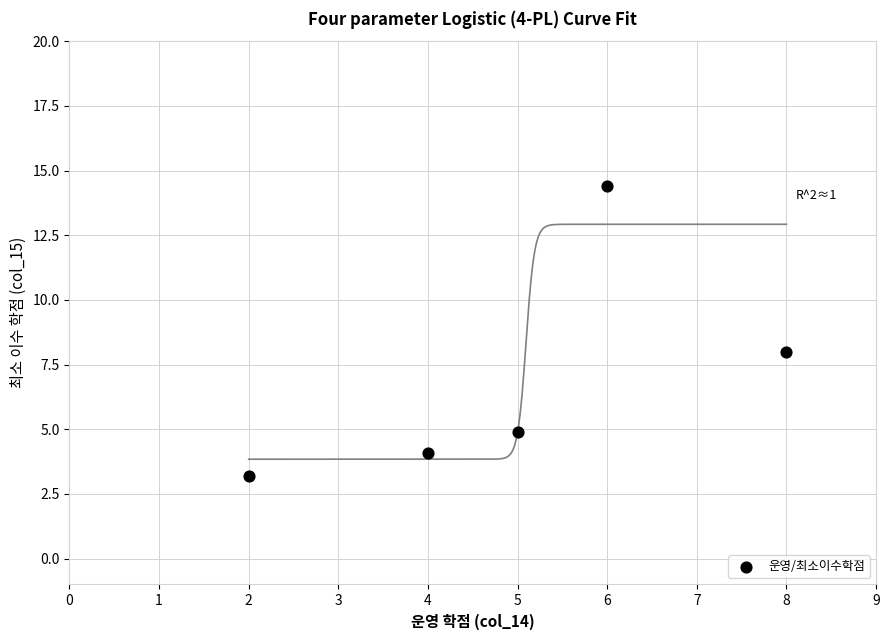

What is the average X value?

5.0